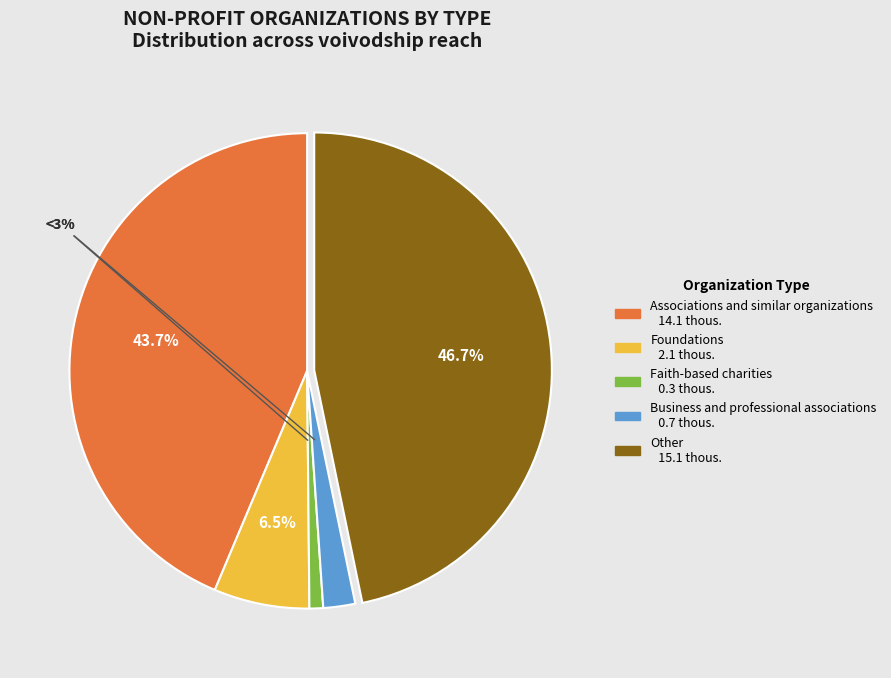

To the nearest percent, what is the combined percentage of Associations and similar organizations and Faith-based charities?

45%